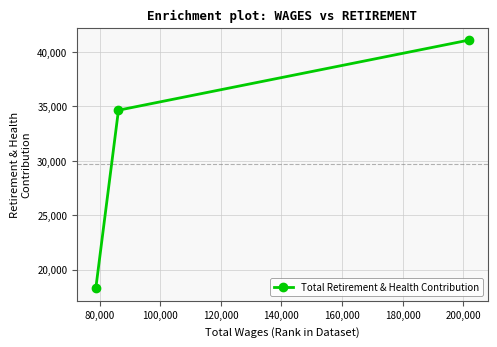

Is this an area chart (filled region under the line)?

No